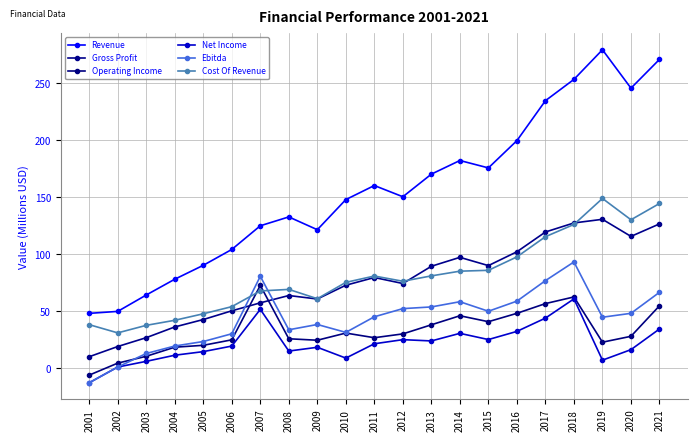

How many data points in Gross Profit are above 74?

11